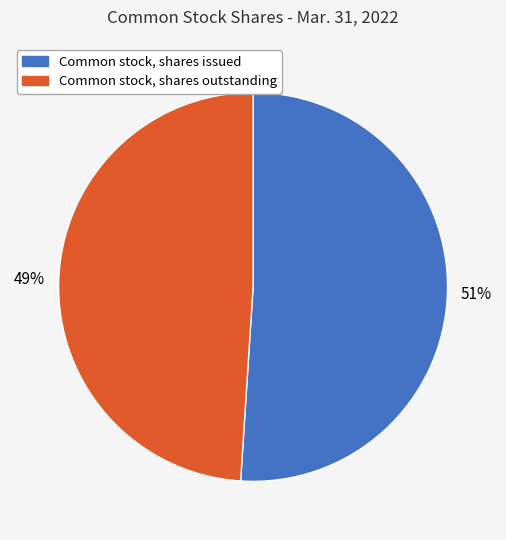

Rank the categories by value from highest to lowest.

Common stock, shares issued, Common stock, shares outstanding